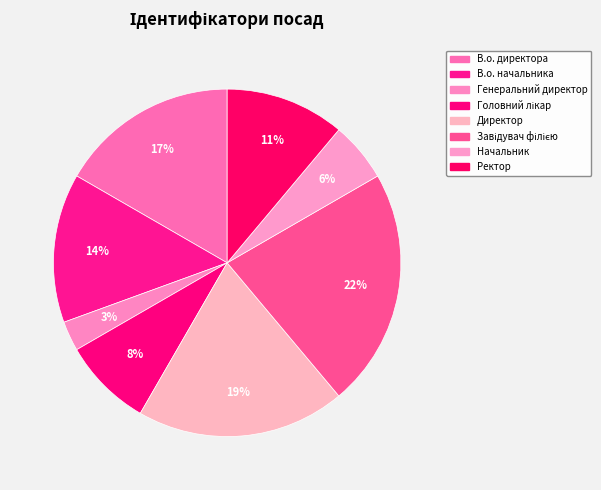

Is Генеральний директор the majority of the pie?

No